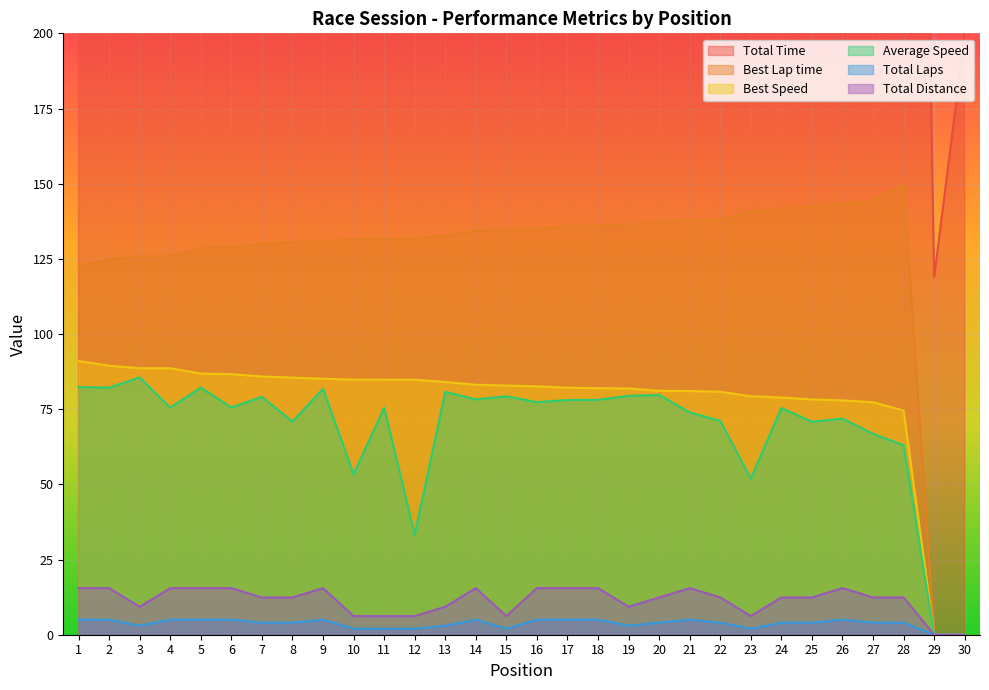

Reading left to right, extract all data points from this chart.

Total Time: 677.5	679.1	391.2	738.9	678.8	738.4	564.3	629.7	682.2	418.7	295.6	670.8	414.4	713.1	281.5	721.4	714.7	714.4	421.4	559.8	754.8	627.7	429.9	592.0	630.1	776.3	668.0	708.7	118.9	199.3
Best Lap time: 122.6	124.8	125.9	125.9	128.5	128.8	129.9	130.5	131.1	131.6	131.6	131.6	132.8	134.2	134.7	135.1	135.8	136.1	136.3	137.6	137.7	138.1	140.7	141.5	142.6	143.2	144.3	149.7	0.0	0.0
Best Speed: 91.0	89.5	88.6	88.6	86.8	86.6	85.9	85.5	85.1	84.8	84.8	84.8	84.0	83.1	82.9	82.6	82.2	82.0	81.9	81.1	81.0	80.8	79.3	78.9	78.2	77.9	77.3	74.5	0.0	0.0
Average Speed: 82.4	82.2	85.6	75.5	82.2	75.6	79.1	70.9	81.8	53.3	75.5	33.3	80.8	78.3	79.3	77.3	78.1	78.1	79.4	79.7	73.9	71.1	51.9	75.4	70.8	71.9	66.8	63.0	0.0	0.0
Total Laps: 5.0	5.0	3.0	5.0	5.0	5.0	4.0	4.0	5.0	2.0	2.0	2.0	3.0	5.0	2.0	5.0	5.0	5.0	3.0	4.0	5.0	4.0	2.0	4.0	4.0	5.0	4.0	4.0	0.0	0.0
Total Distance: 15.5	15.5	9.3	15.5	15.5	15.5	12.4	12.4	15.5	6.2	6.2	6.2	9.3	15.5	6.2	15.5	15.5	15.5	9.3	12.4	15.5	12.4	6.2	12.4	12.4	15.5	12.4	12.4	0.0	0.0